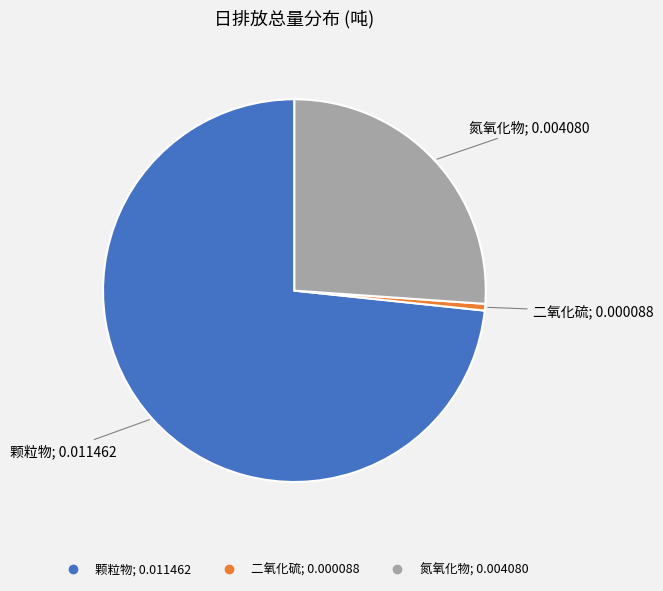

Rank the categories by value from highest to lowest.

颗粒物, 氮氧化物, 二氧化硫